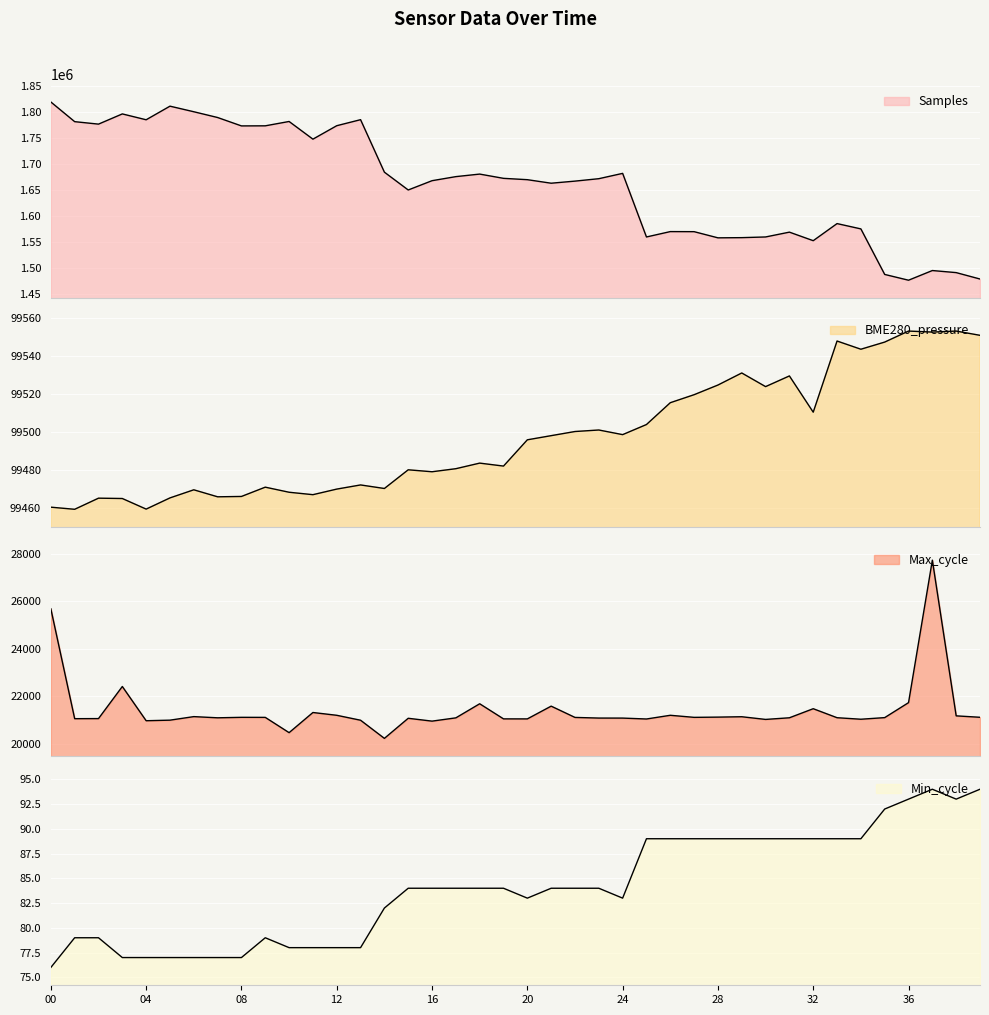

Reading left to right, list all the values displayed in this chart.

Samples: 1819444.0	1781697.0	1776962.0	1796558.0	1785312.0	1811427.0	1800727.0	1789643.0	1773530.0	1773696.0	1782038.0	1748112.0	1773921.0	1785501.0	1684755.0	1650572.0	1668394.0	1676201.0	1681078.0	1672900.0	1670333.0	1663564.0	1667578.0	1672237.0	1682440.0	1560371.0	1570701.0	1570562.0	1558722.0	1559083.0	1560398.0	1569651.0	1553256.0	1586063.0	1575873.0	1488476.0	1477388.0	1495959.0	1491984.0	1479683.0
BME280_pressure: 99460.4	99459.2	99465.1	99464.9	99459.4	99465.2	99469.5	99465.8	99466.0	99470.9	99468.2	99466.9	99469.9	99472.1	99470.2	99480.1	99479.0	99480.6	99483.6	99482.0	99495.9	99498.1	99500.2	99501.0	99498.6	99503.9	99515.4	99519.6	99524.7	99531.1	99523.9	99529.5	99510.4	99547.9	99543.6	99547.4	99553.2	99552.6	99553.2	99550.9
Max_cycle: 25687.0	21062.0	21066.0	22417.0	20976.0	21000.0	21149.0	21099.0	21119.0	21117.0	20474.0	21322.0	21205.0	20997.0	20233.0	21079.0	20959.0	21097.0	21690.0	21054.0	21053.0	21590.0	21115.0	21088.0	21087.0	21049.0	21205.0	21118.0	21128.0	21144.0	21031.0	21100.0	21482.0	21103.0	21039.0	21107.0	21737.0	27736.0	21181.0	21121.0
Min_cycle: 76.0	79.0	79.0	77.0	77.0	77.0	77.0	77.0	77.0	79.0	78.0	78.0	78.0	78.0	82.0	84.0	84.0	84.0	84.0	84.0	83.0	84.0	84.0	84.0	83.0	89.0	89.0	89.0	89.0	89.0	89.0	89.0	89.0	89.0	89.0	92.0	93.0	94.0	93.0	94.0